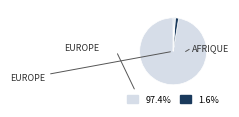

How many slices are in this pie chart?

4